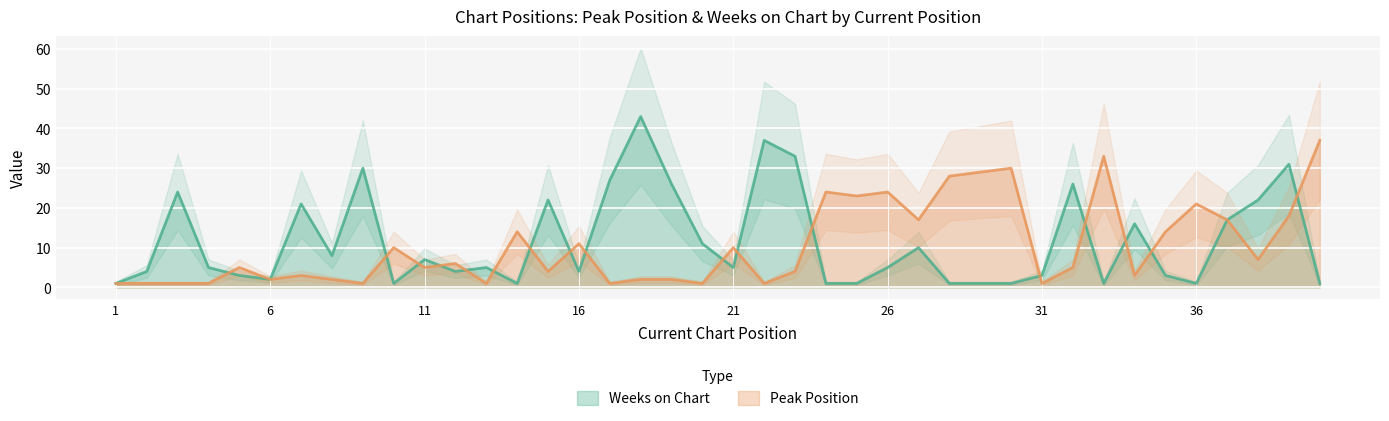

At which category does Weeks on Chart reach its first local valley?

6